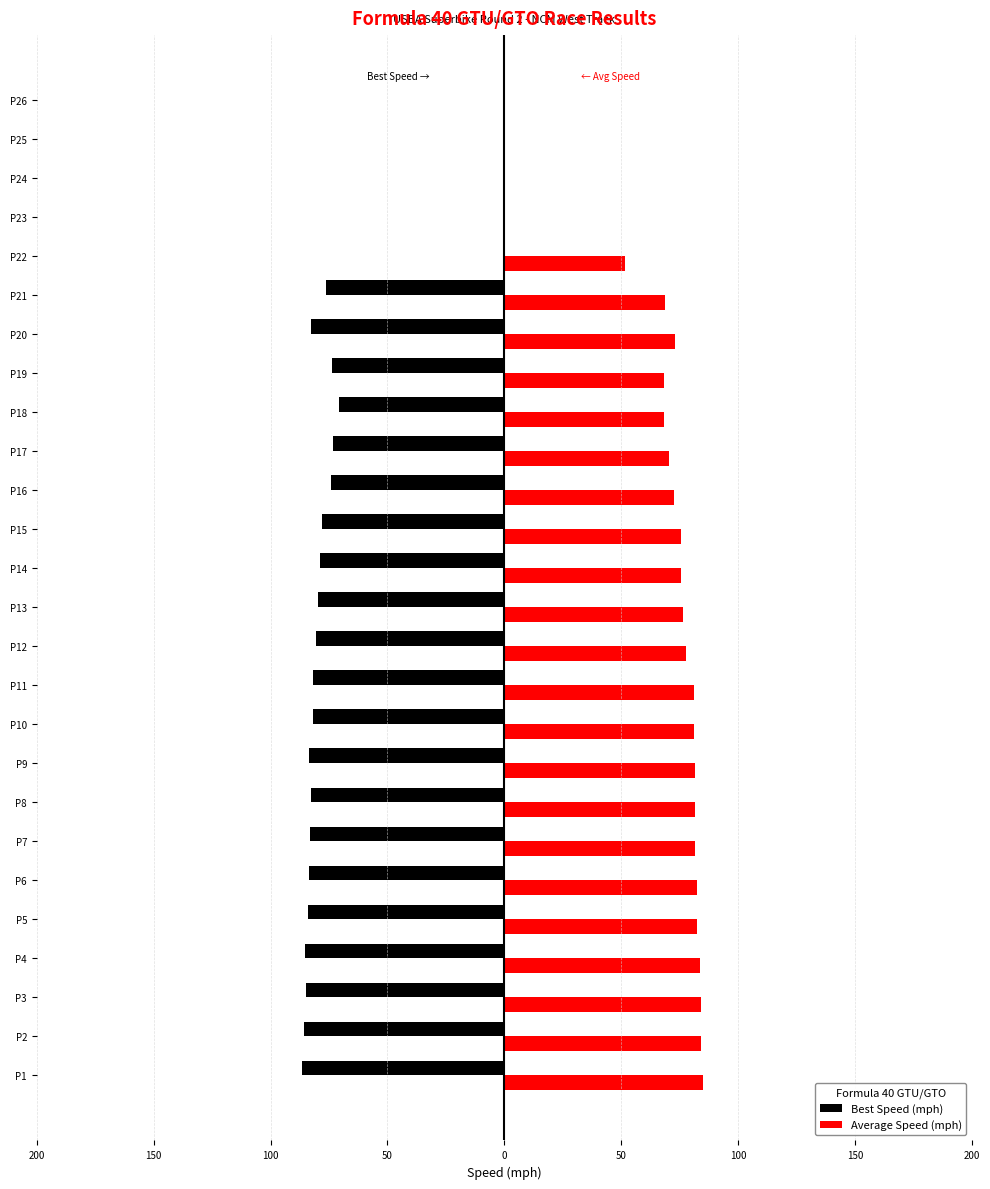

Which series has the largest range (max minus min)?

Best Speed (mph)